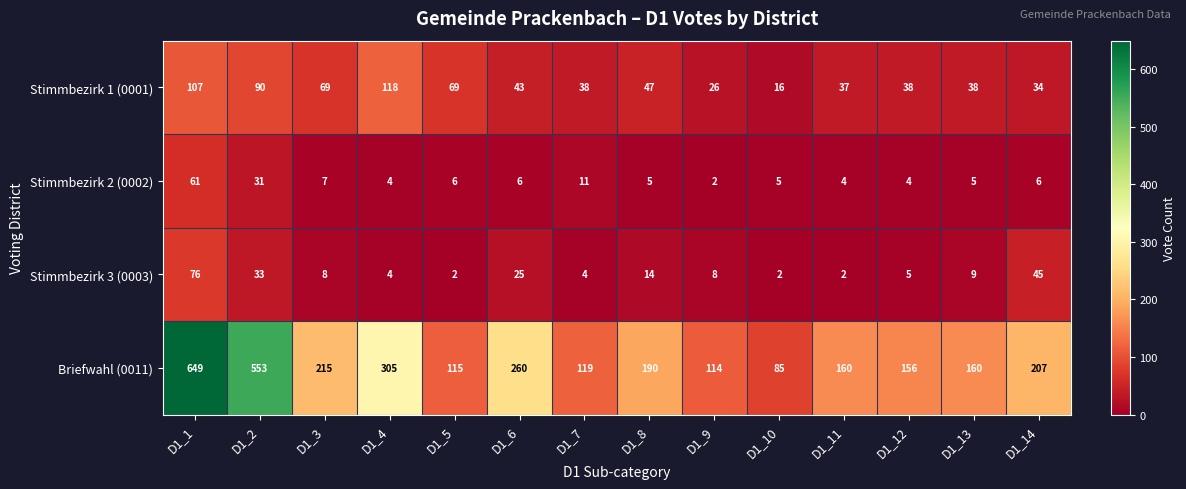

What is the spread (max minus min) of values at D1_3?

208